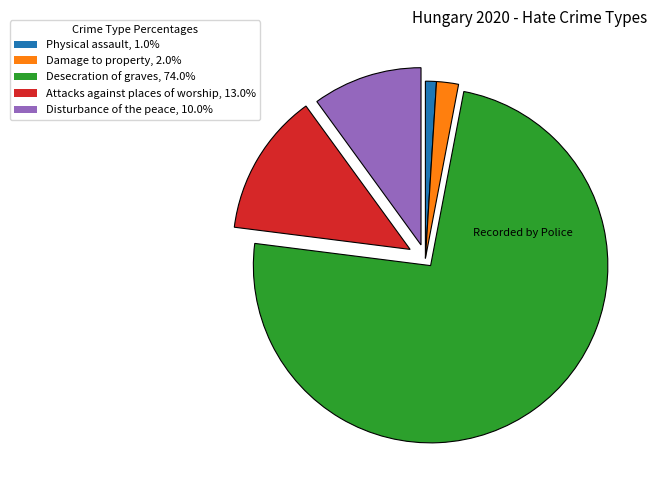

Is the sum of Physical assault, 1.0% and Attacks against places of worship, 13.0% greater than half?

No